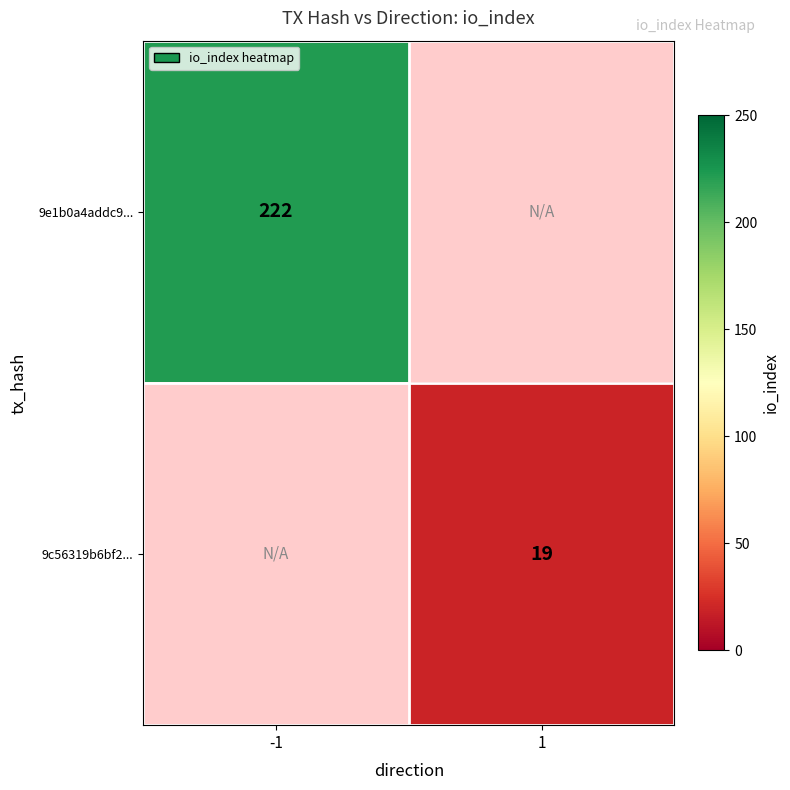

What is the minimum value shown in the chart?

19.0